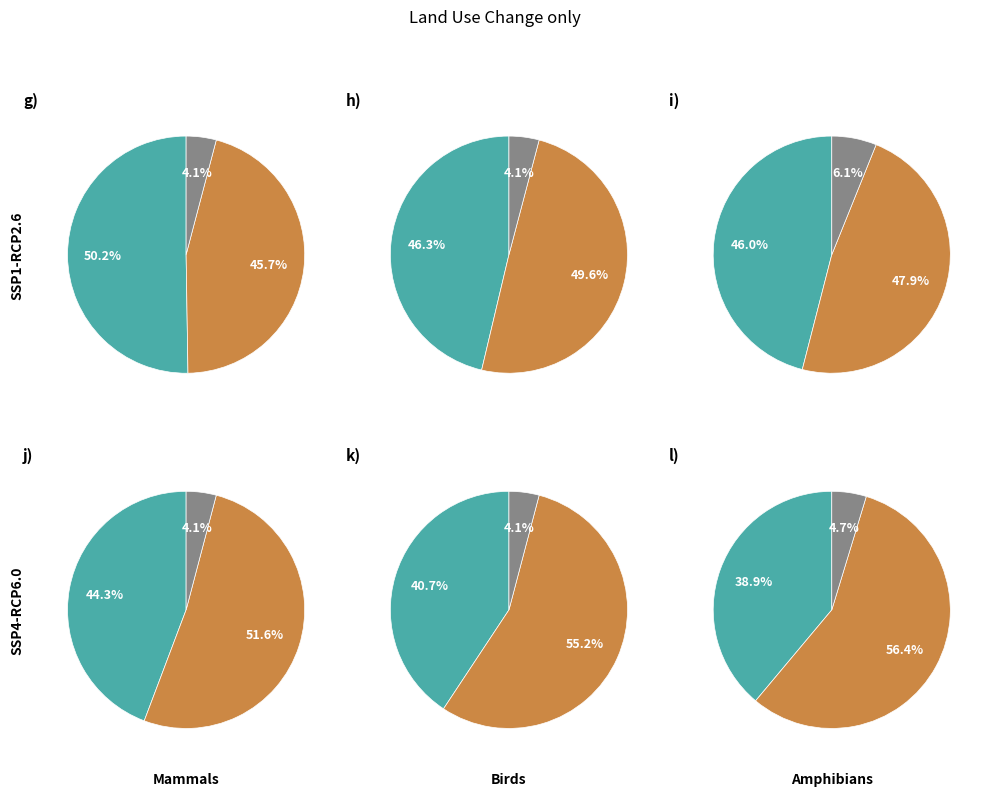

Is 6 the majority of the pie?

No